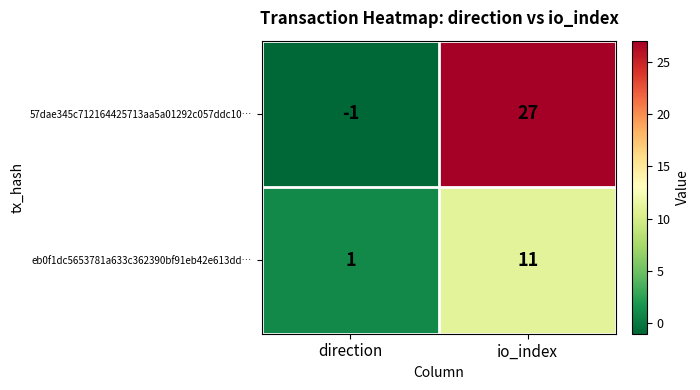

Which series has the largest range (max minus min)?

57dae345c712164425713aa5a01292c057ddc10…